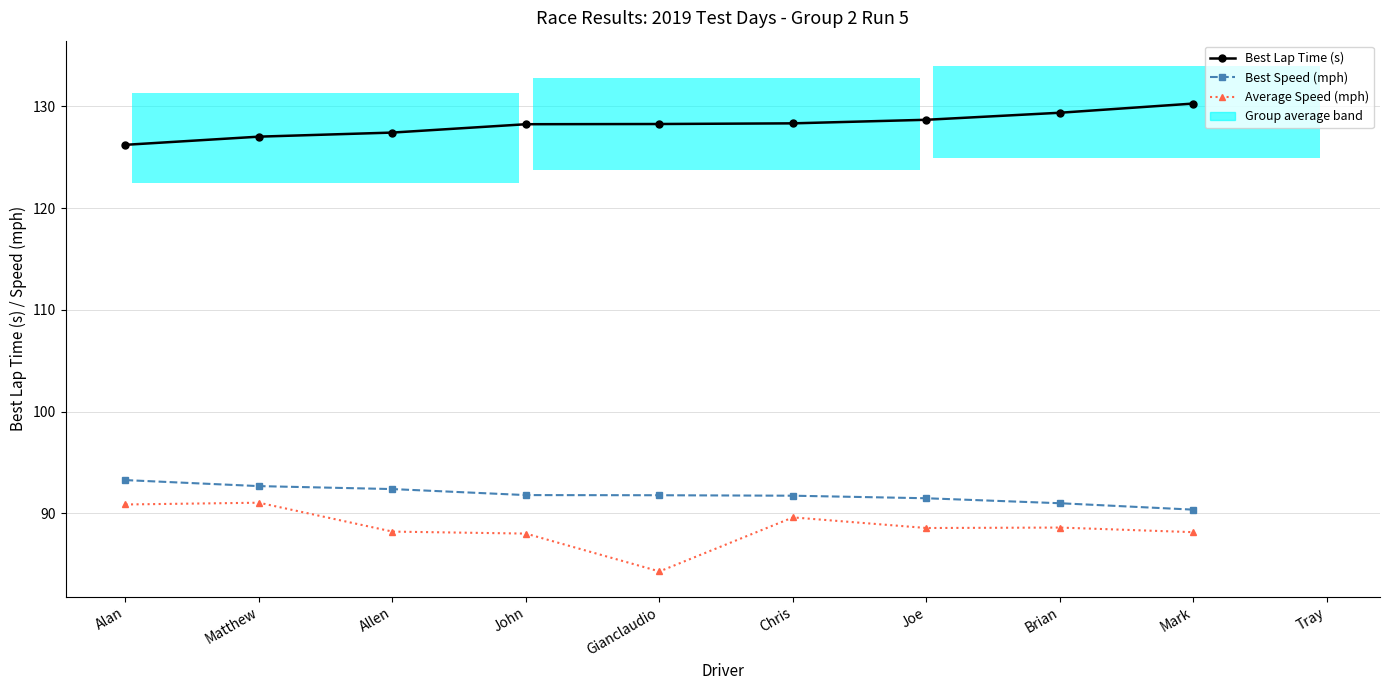

Which category has the lowest value across all series?

Gianclaudio